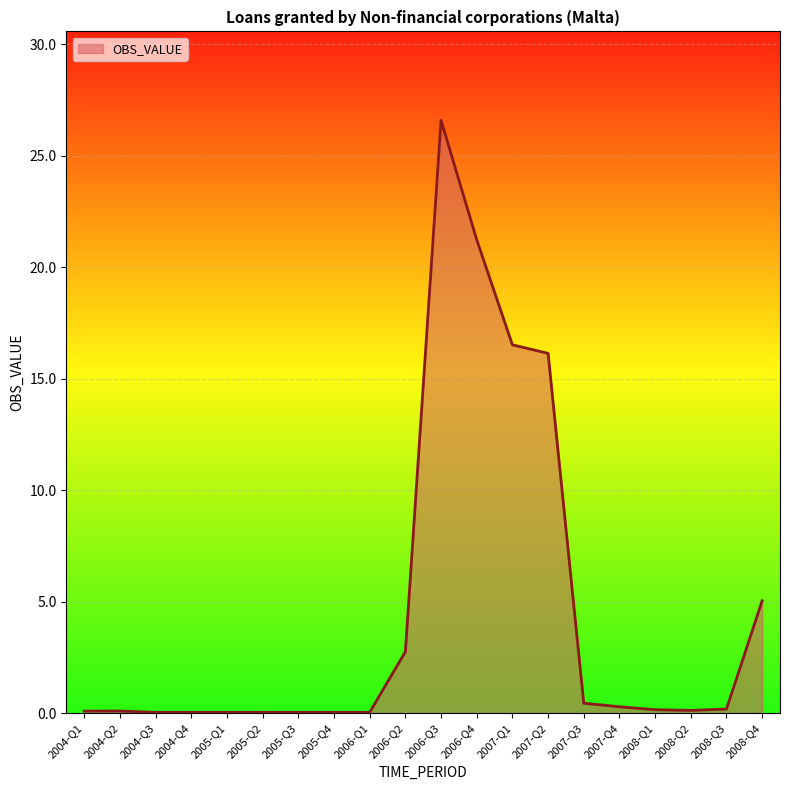

What is the difference between the values at 2005-Q3 and 2004-Q1?

0.1